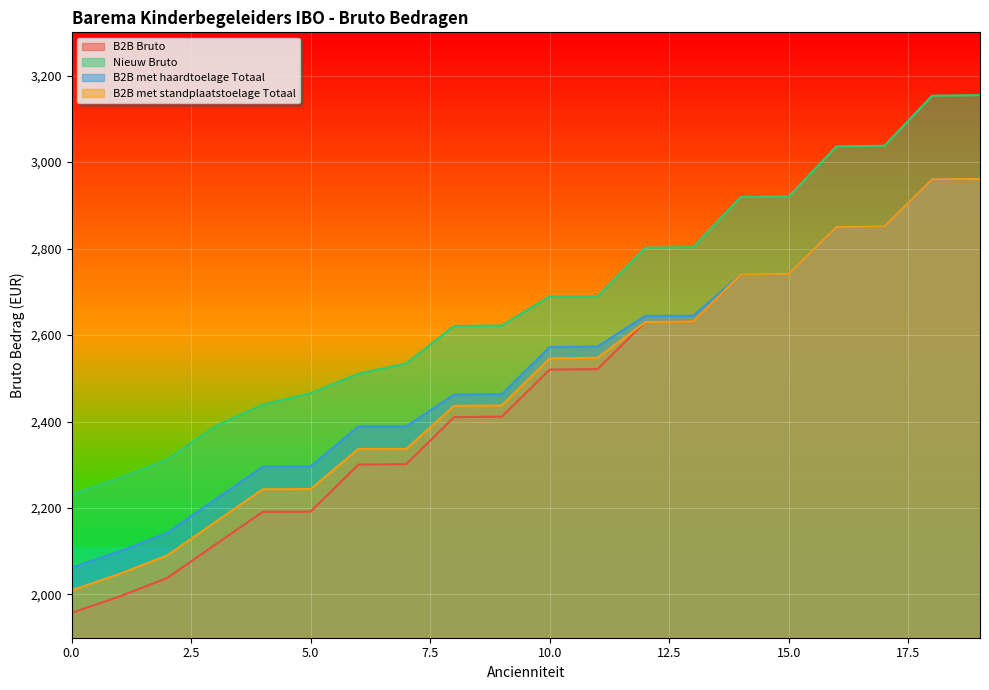

How many lines are shown in the chart?

4